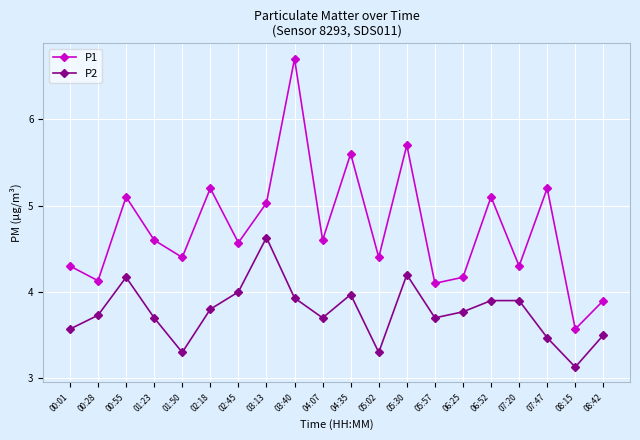

Where is P1 nearest to the value 5?

03:13